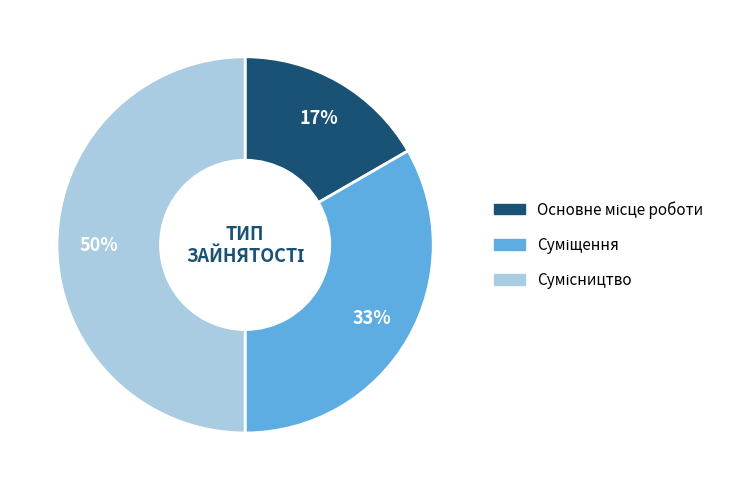

To the nearest percent, what is the average slice percentage?

33%